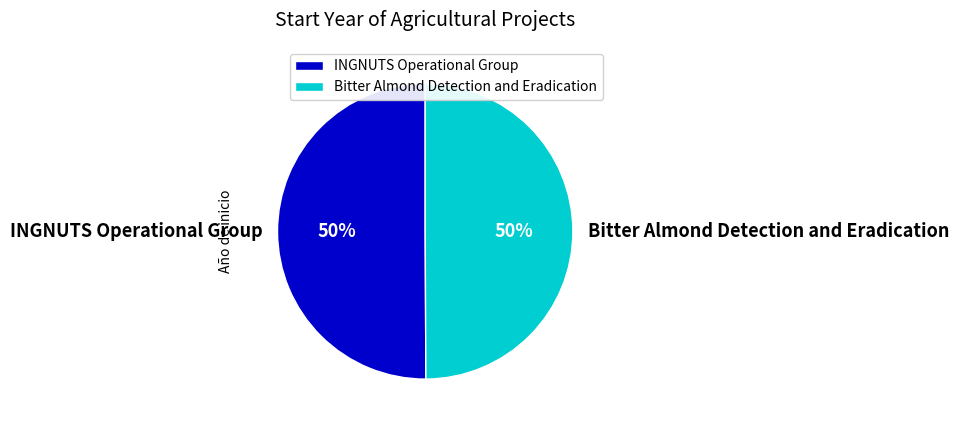

How many segments does this pie chart have?

2